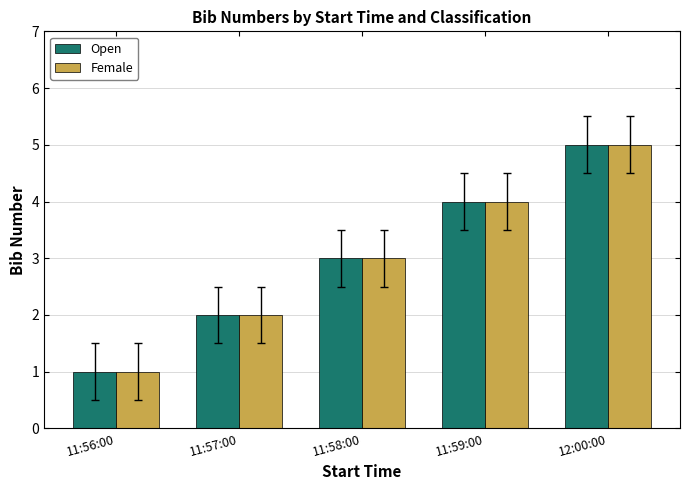

Is it true that Open equals 5 at 11:58:00?

False